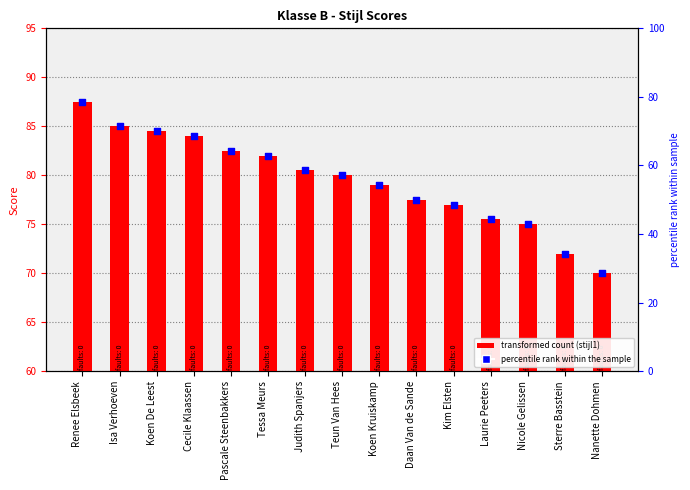

At which category is the sum across all series the highest?

Renee Elsbeek